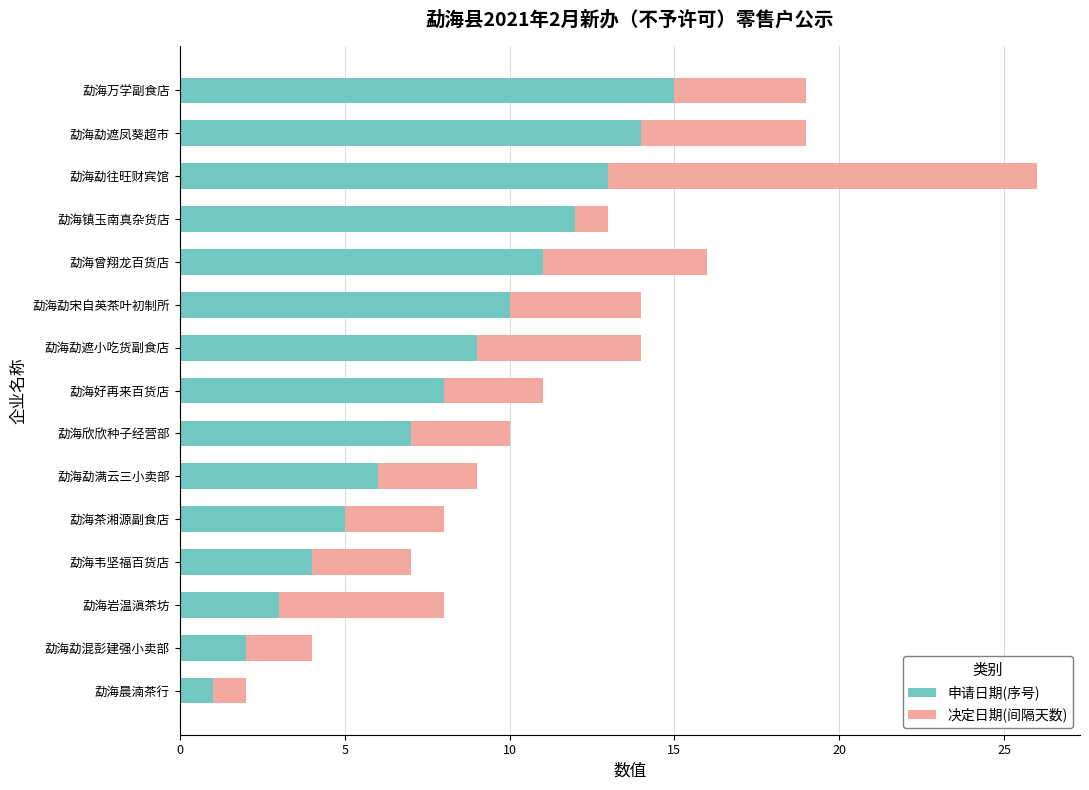

True or false: 申请日期(序号) has a value of 1 at 勐海勐混彭建强小卖部.

False